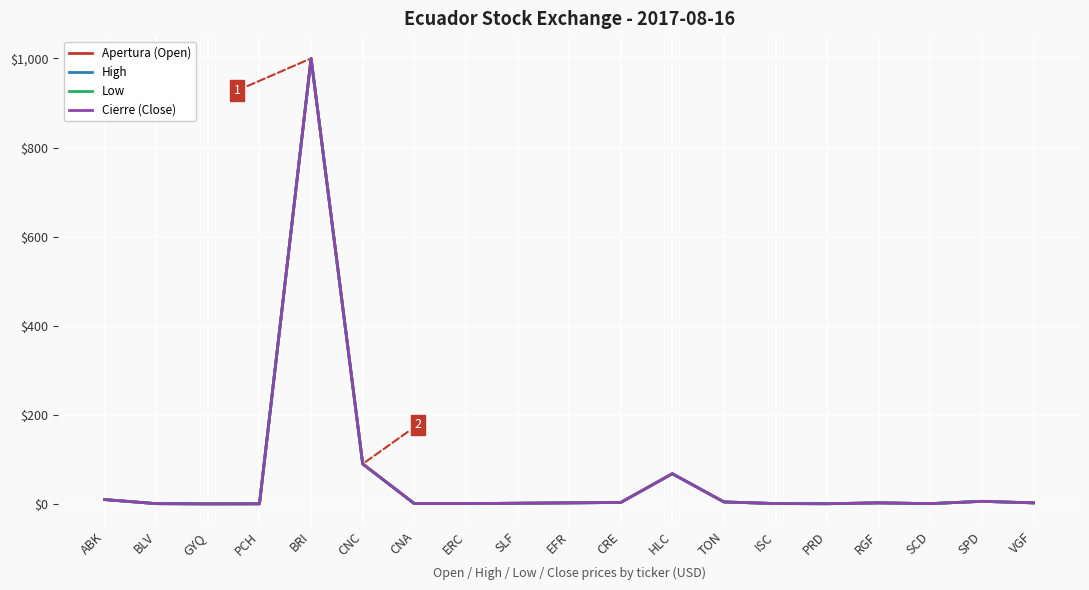

The Low series shows 68.0 at HLC. True or false?

True